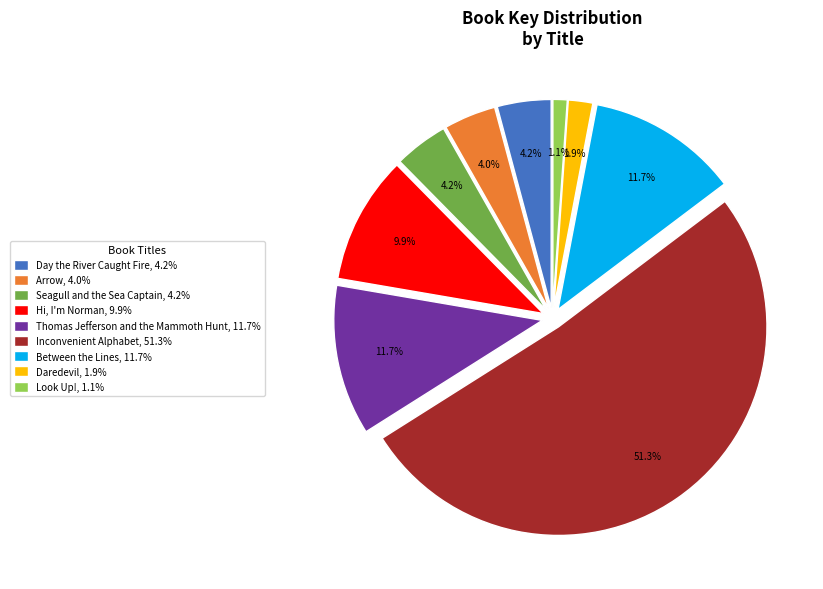

The Seagull and the Sea Captain slice represents 15% of the pie. True or false?

False